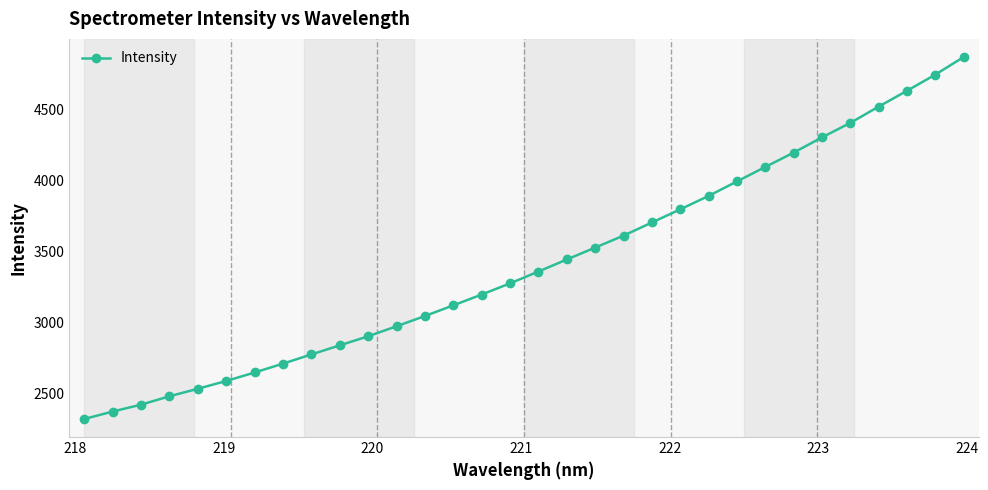

True or false: the data has more than 2 interior local peaks.

False